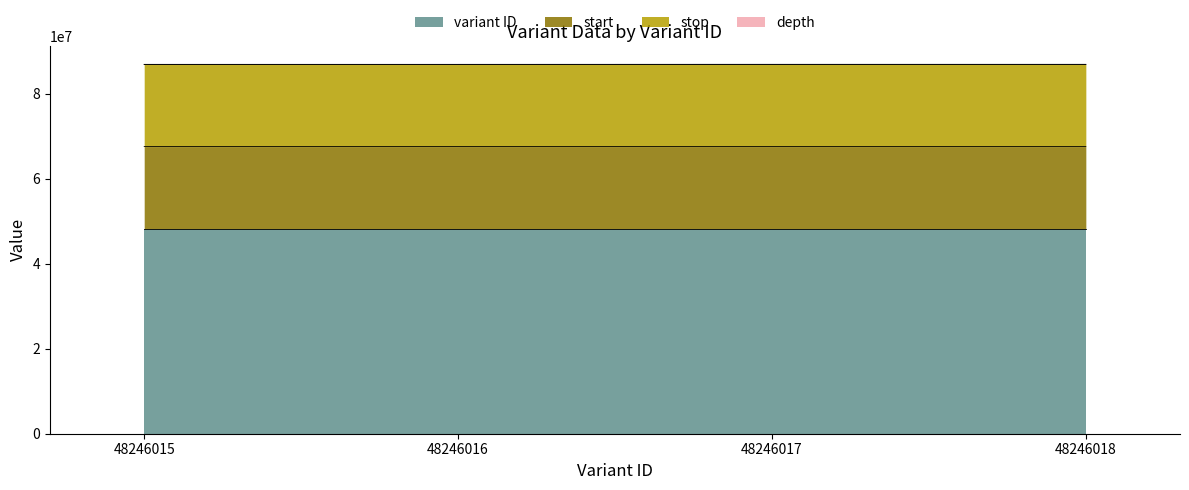

Reading right to left, what are all the values shown in this chart?

variant ID: 48246018=48246018	48246017=48246017	48246016=48246016	48246015=48246015
start: 48246018=86922393	48246017=86922392	48246016=86918909	48246015=86918908
stop: 48246018=86922383	48246017=86922382	48246016=86918901	48246015=86918900
depth: 48246018=67584200	48246017=67584199	48246016=67582458	48246015=67582457